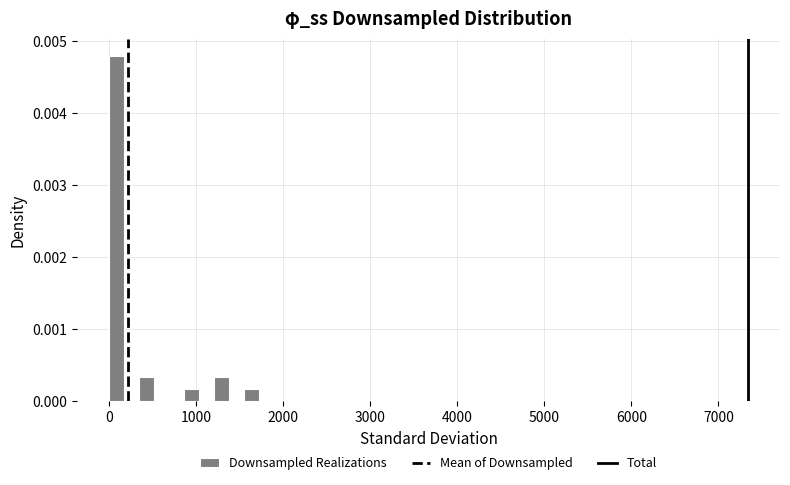

Around what value on the x-axis is the tallest bar? Give the approximate position of its centre, as read against the axis.

100